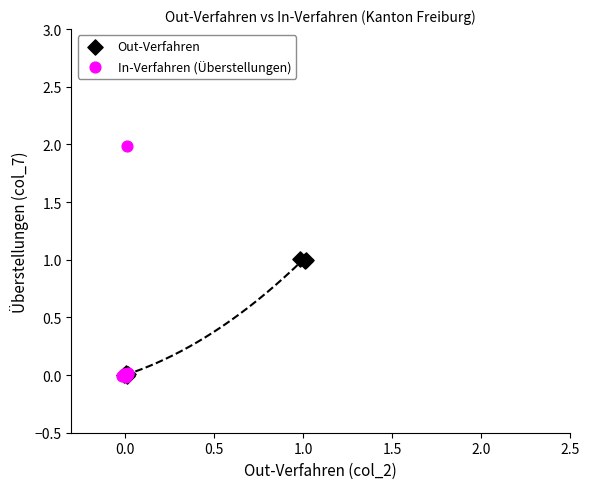

Which series contains the highest Y value?

In-Verfahren (Überstellungen)